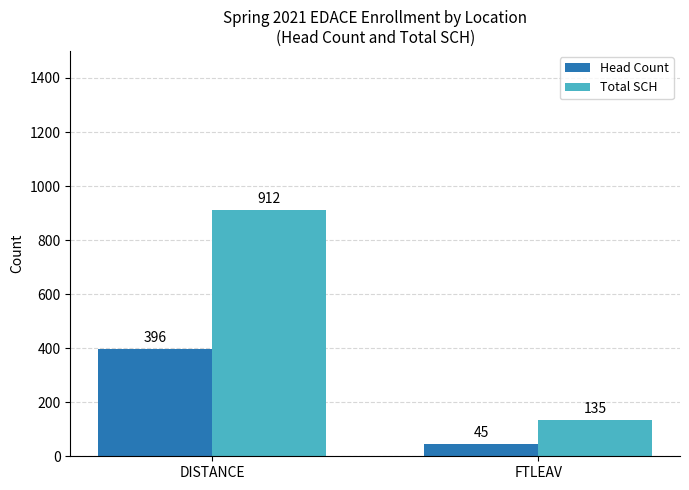

How many data points in Head Count are less than 396?

1